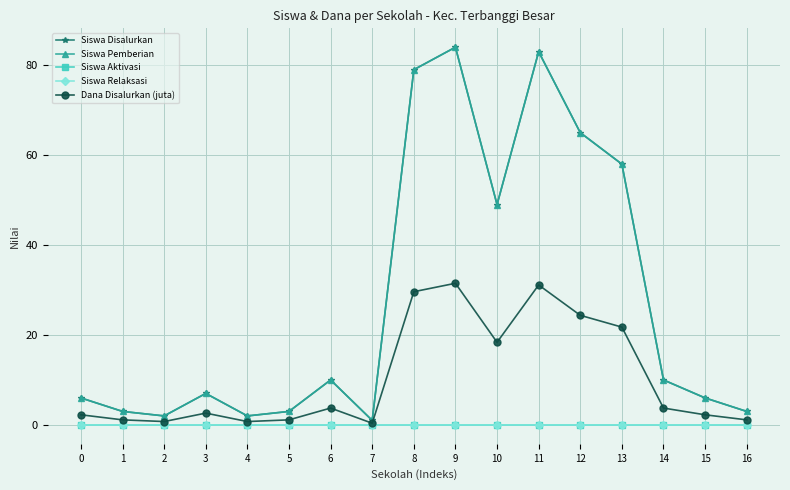

Does the chart have visible grid lines?

Yes